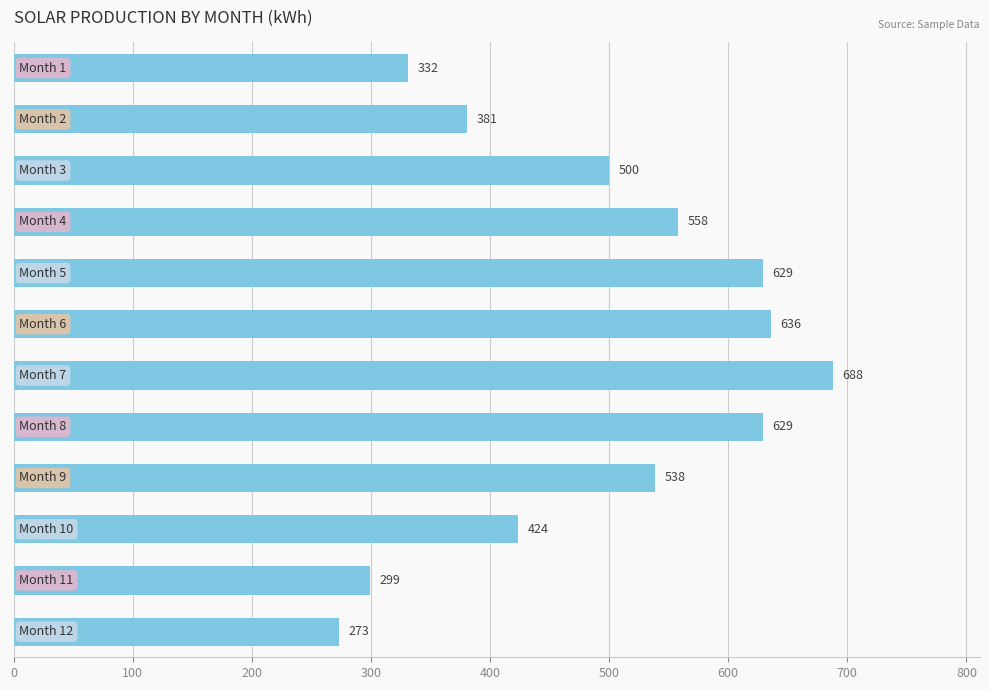

What is the average value?

490.6